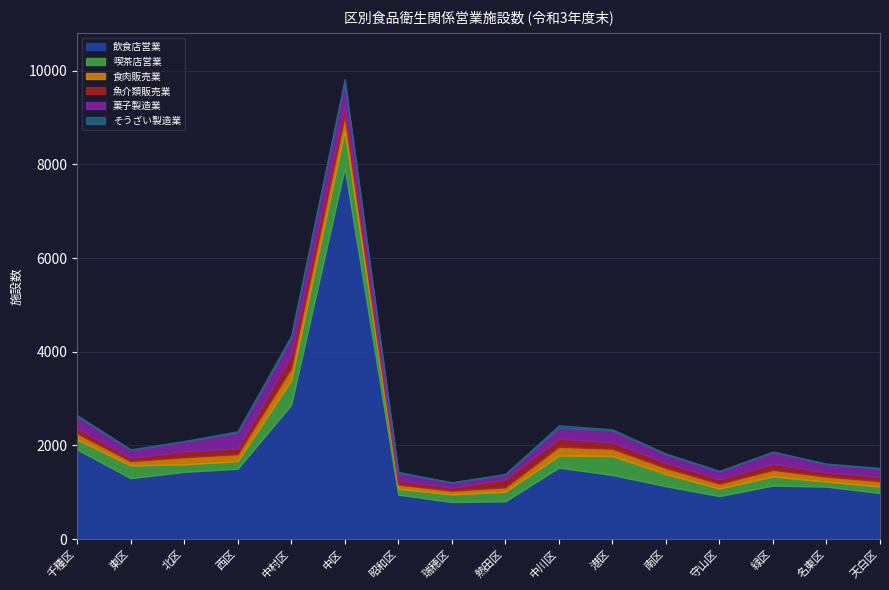

What is the spread (max minus min) of values at 瑞穂区?

785